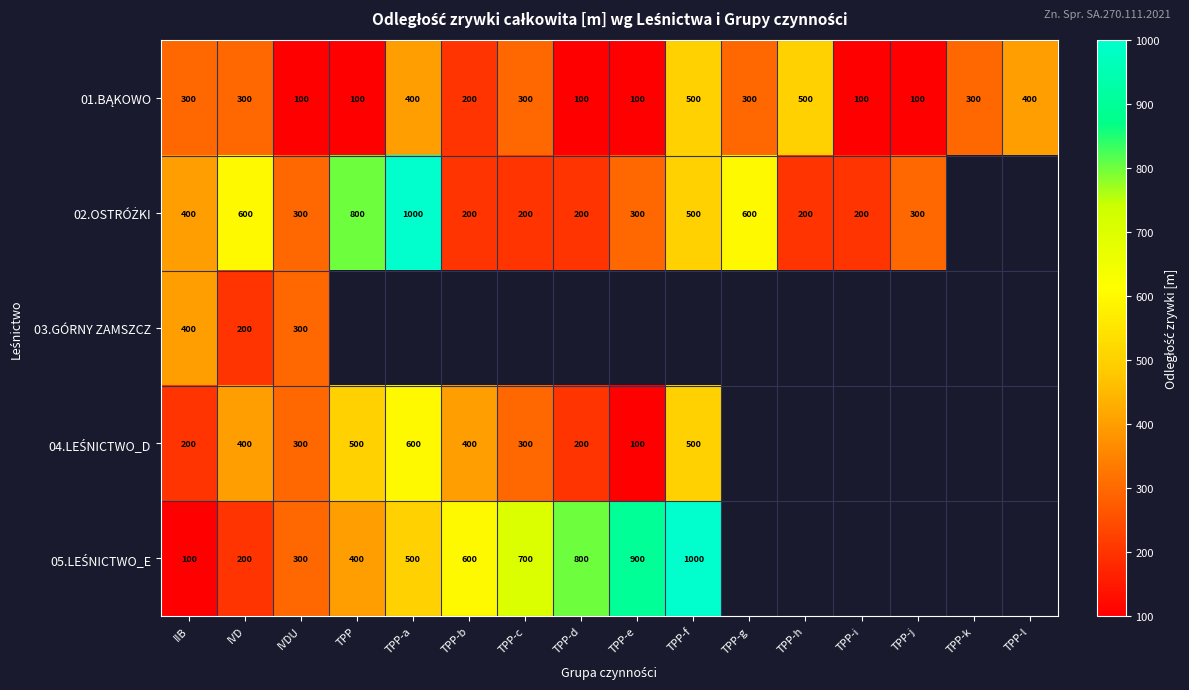

What is the spread (max minus min) of values at IVDU?

200